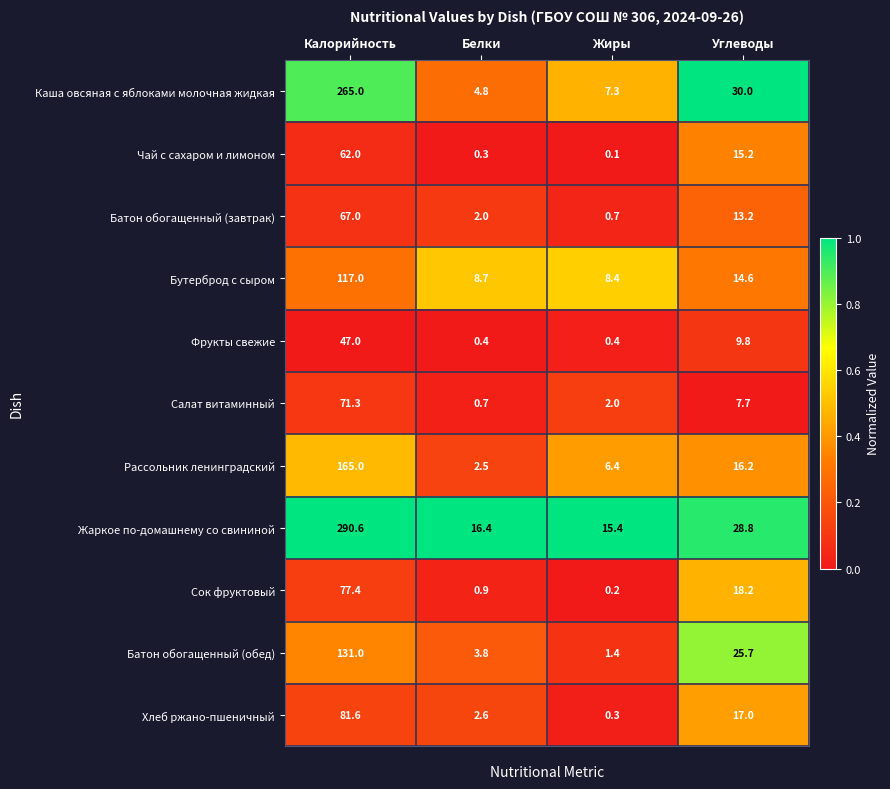

What is the difference between the highest and lowest values at Углеводы?

22.3